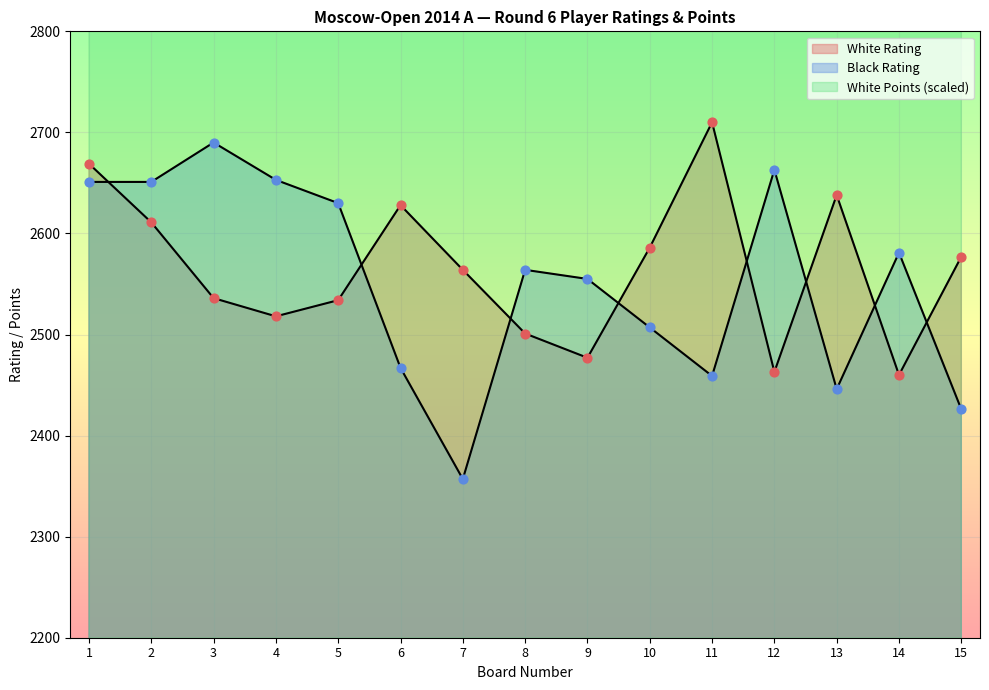

Which series has the largest total across all categories?

White Points